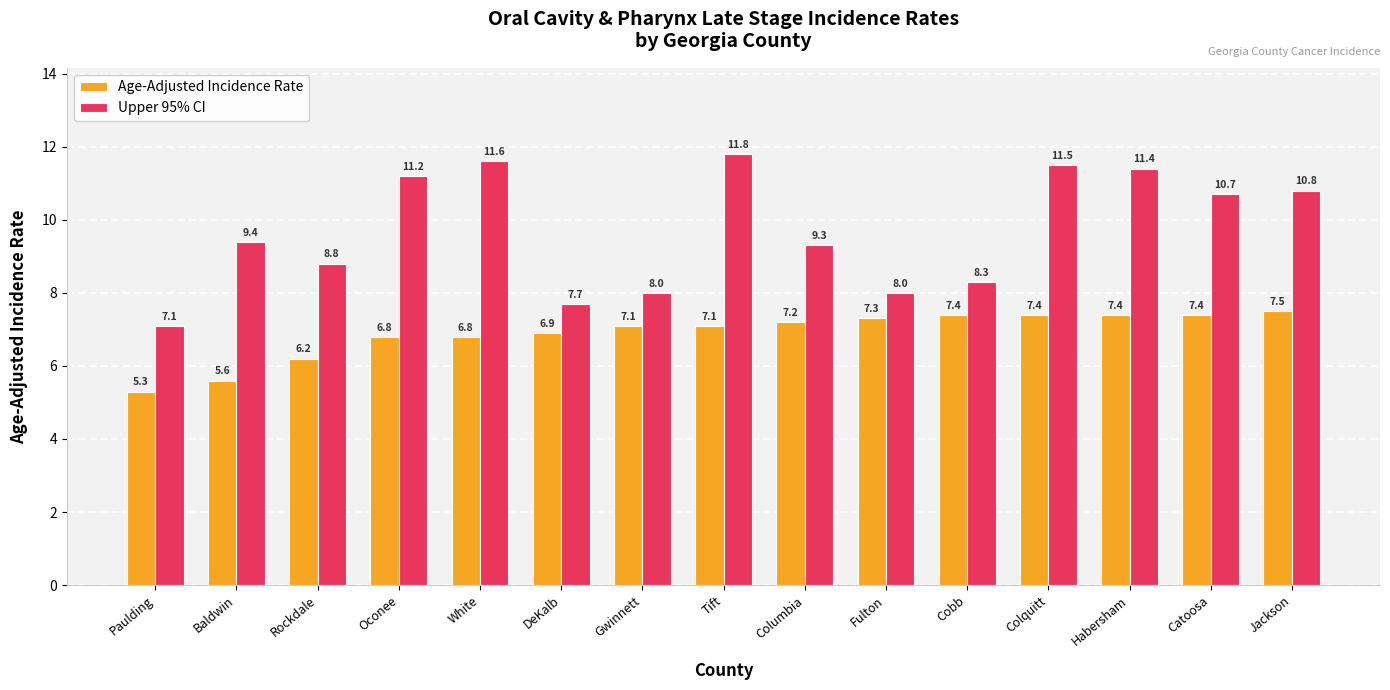

Which series has the largest total across all categories?

Upper 95% CI